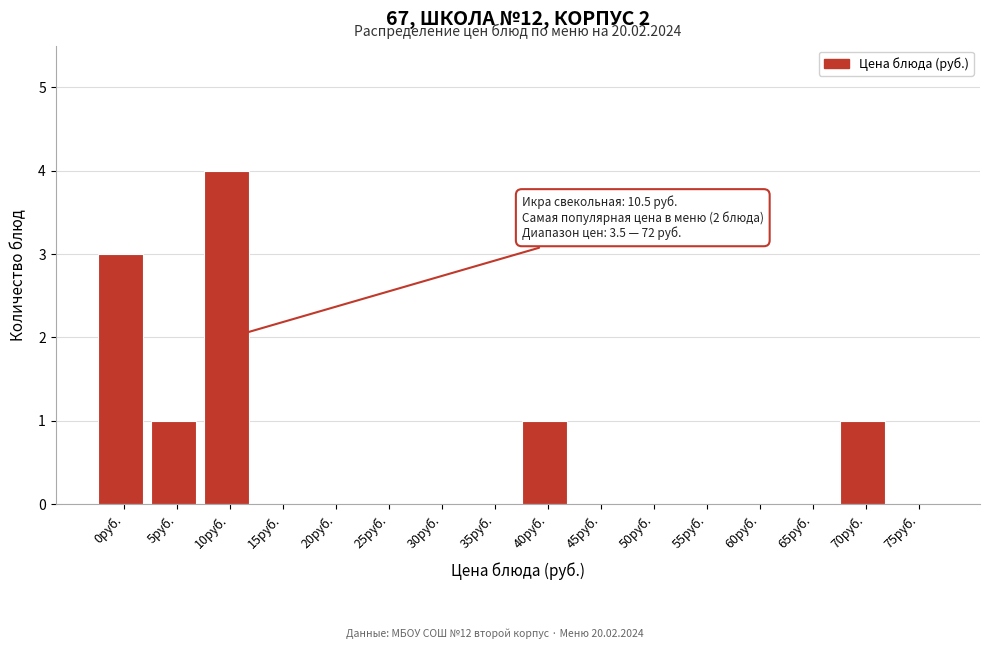

Reading left to right, list all the values displayed in this chart.

0руб.=3	5руб.=1	10руб.=4	15руб.=0	20руб.=0	25руб.=0	30руб.=0	35руб.=0	40руб.=1	45руб.=0	50руб.=0	55руб.=0	60руб.=0	65руб.=0	70руб.=1	75руб.=0